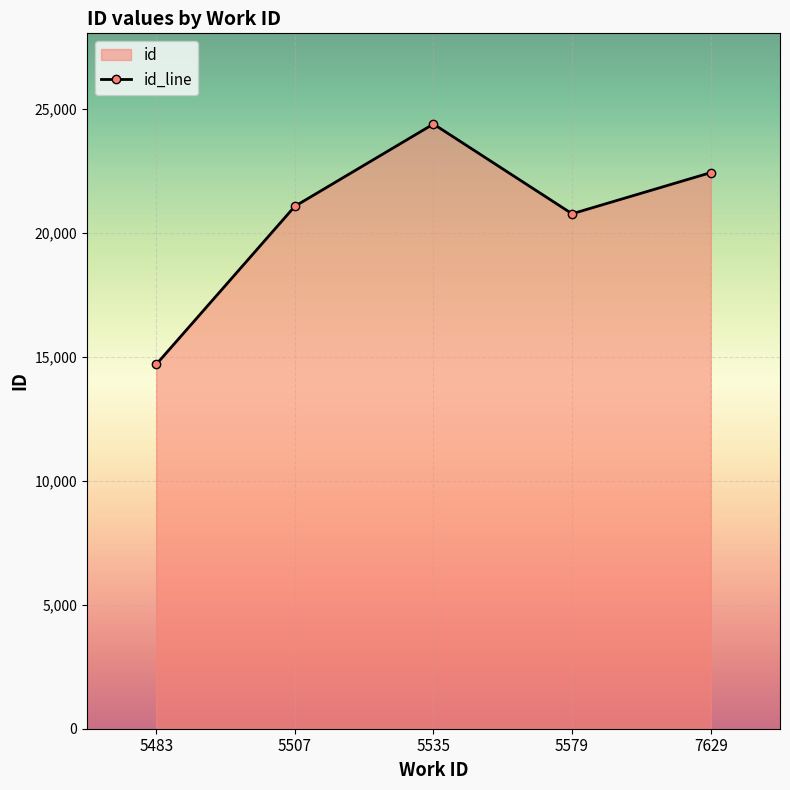

Count the number of categories in the chart.

5